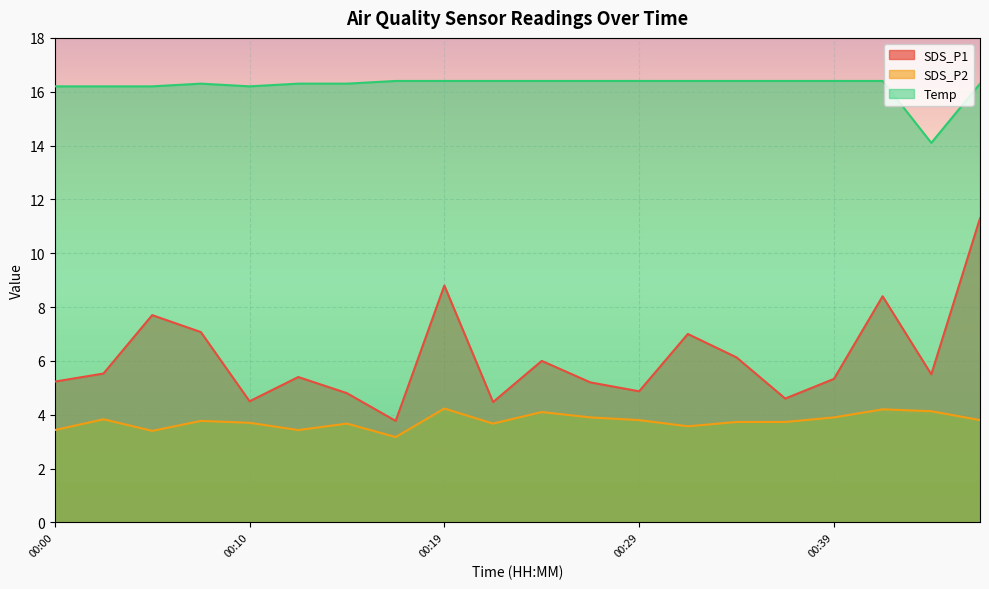

Between 00:34 and 00:32, which is larger?

00:32